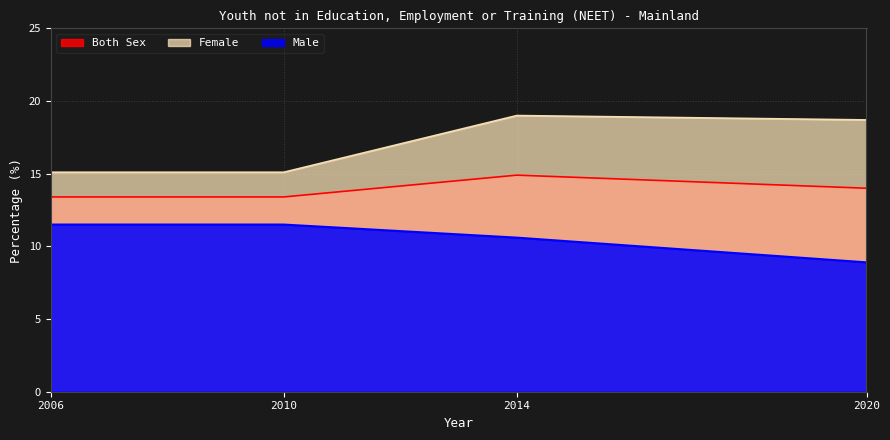

Where is the first local maximum for Female?

2014